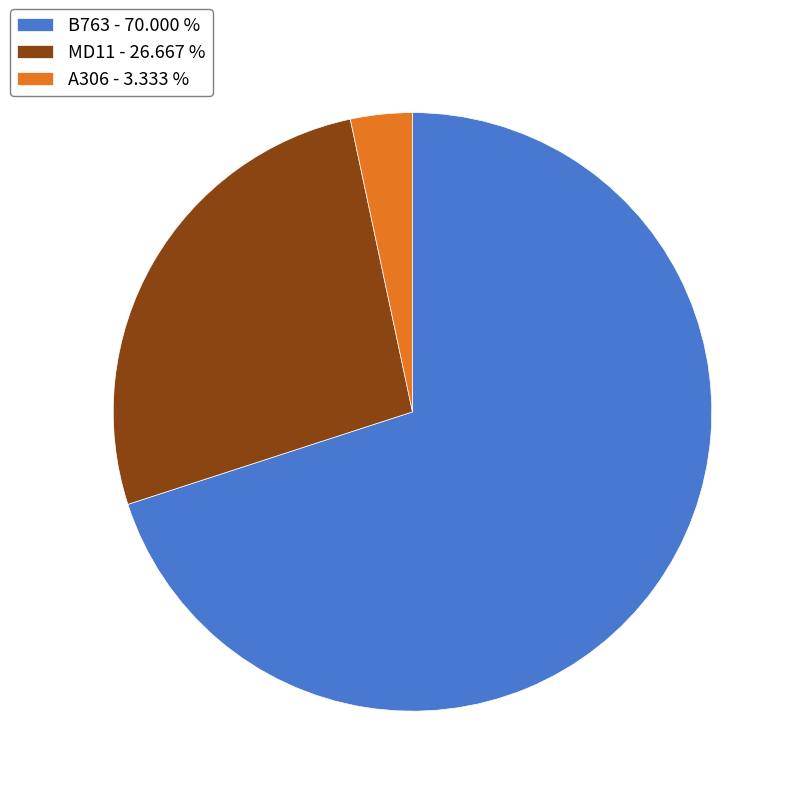

How many slices are in this pie chart?

3